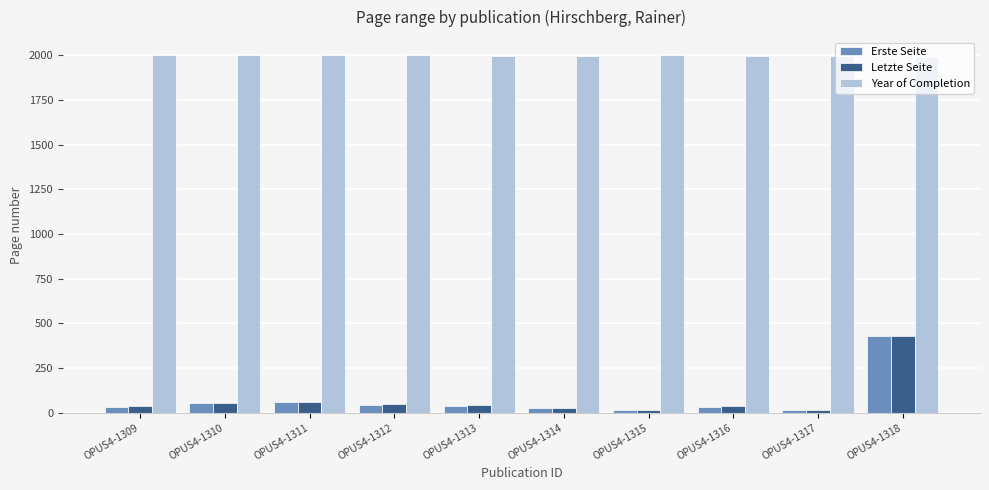

At how many categories does at least one series exceed 313?

10